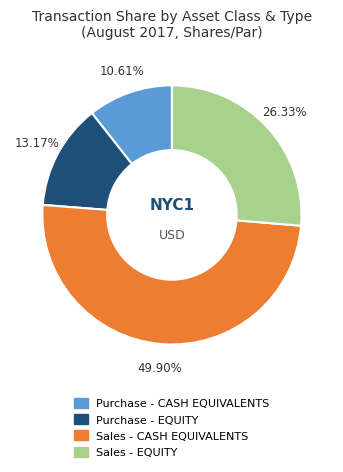

How many segments does this pie chart have?

4